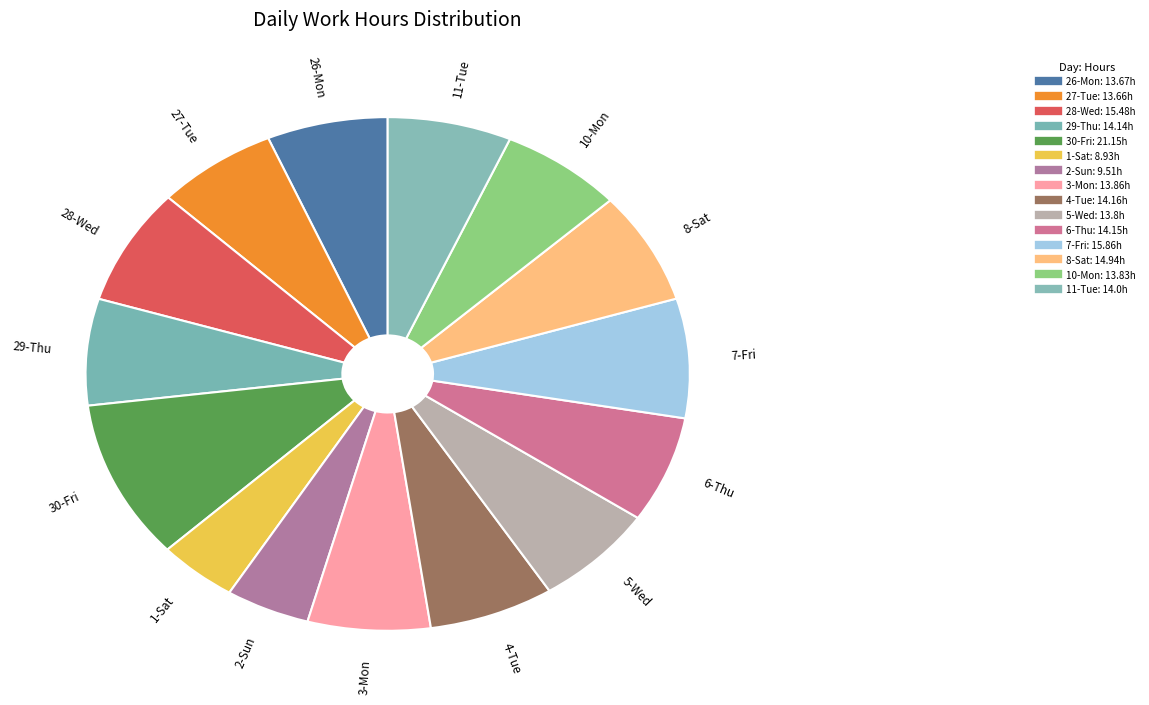

Count the number of slices in the pie.

15